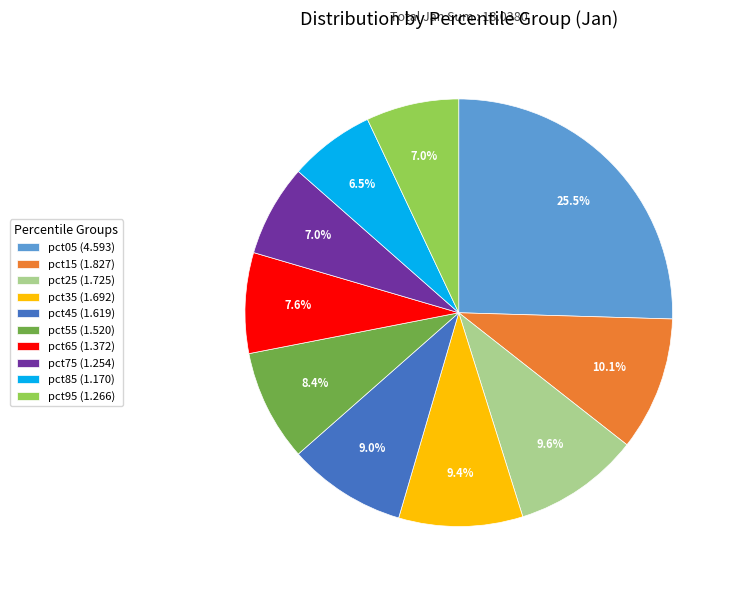

To the nearest percent, what is the difference between the largest and smallest slice percentages?

19%